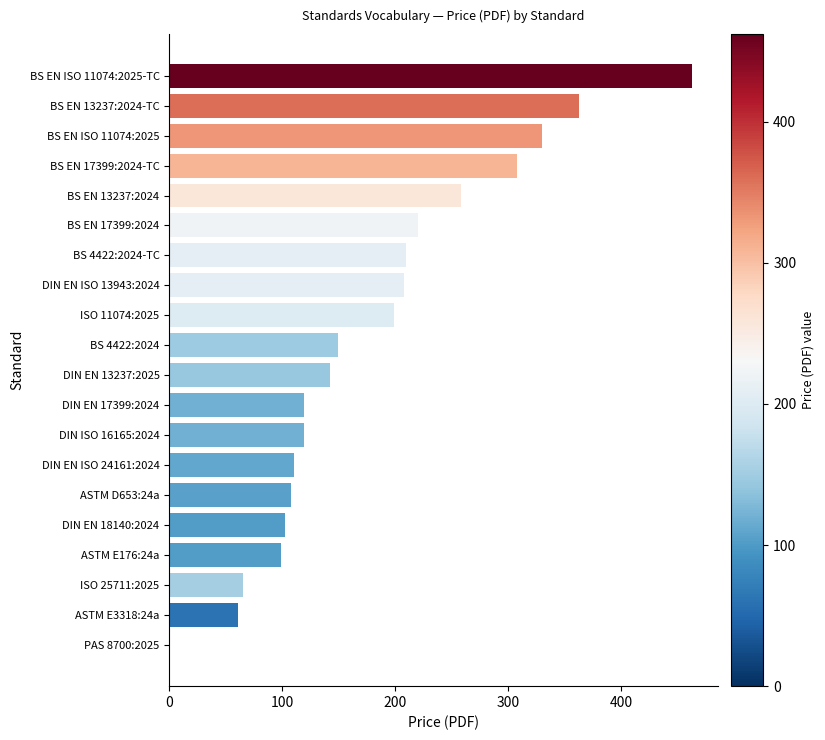

Which has a higher value, BS EN 17399:2024-TC or BS EN 17399:2024?

BS EN 17399:2024-TC